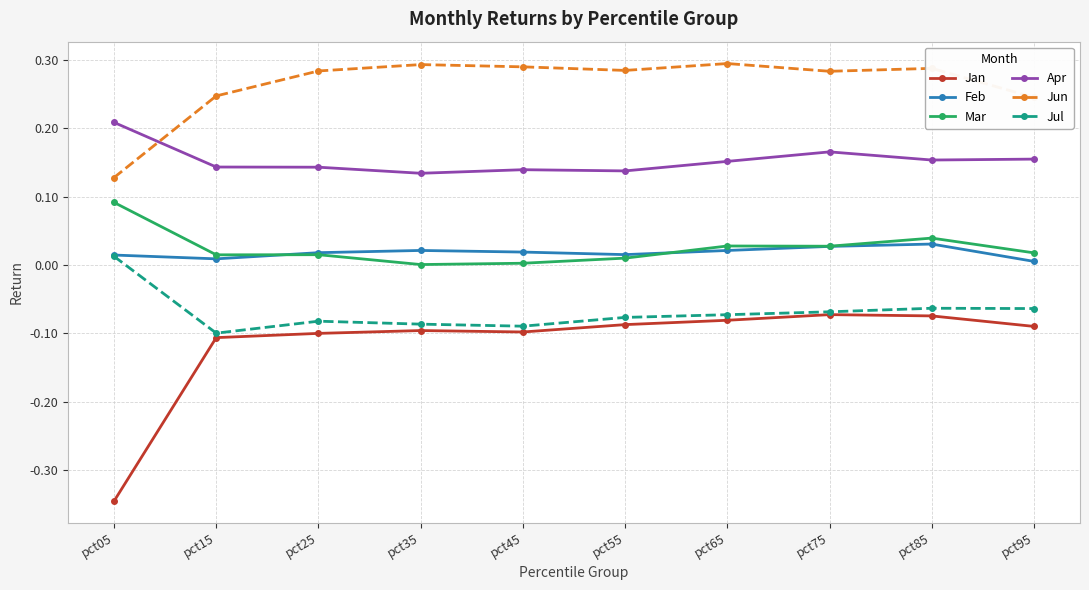

What is the difference between the highest and lowest values at pct05?

0.6